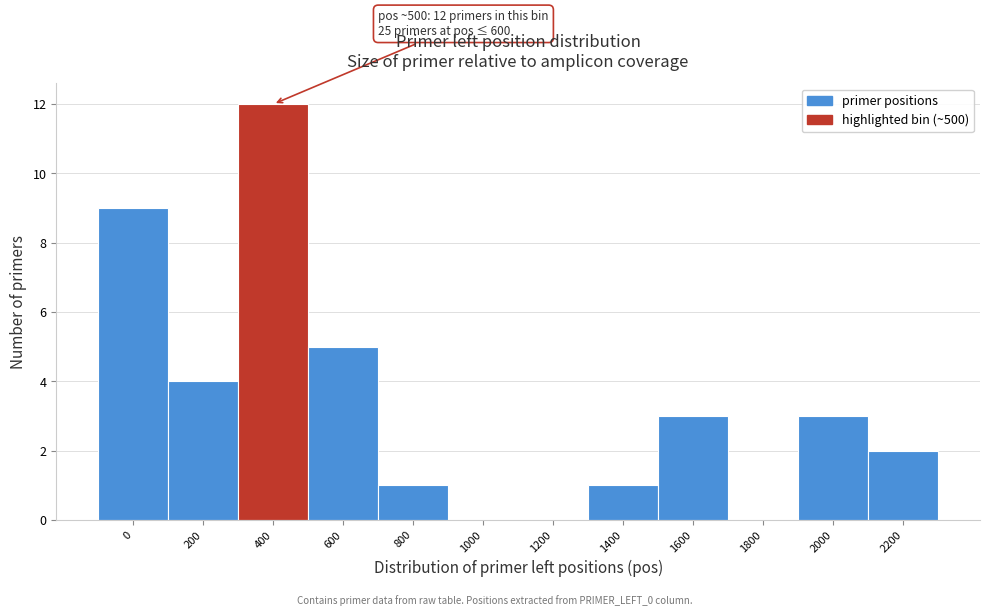

Reading right to left, extract all data points from this chart.

2200=2	2000=3	1800=0	1600=3	1400=1	1200=0	1000=0	800=1	600=5	400=12	200=4	0=9